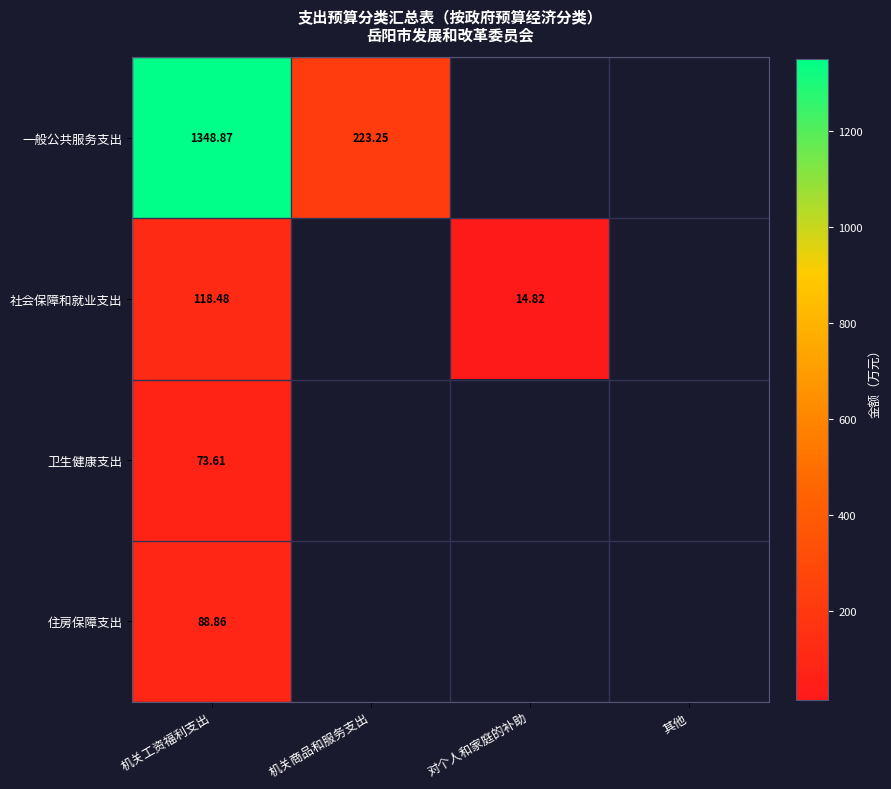

True or false: 一般公共服务支出 has a value of 372.4 at 机关商品和服务支出.

False